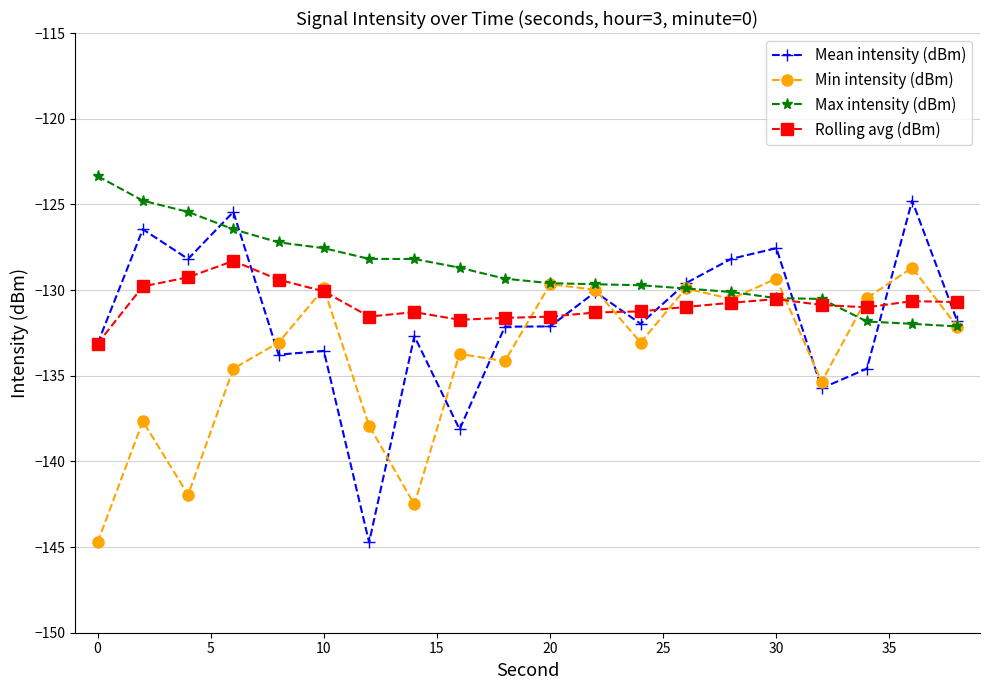

Which series has the widest spread of values?

Mean intensity (dBm)